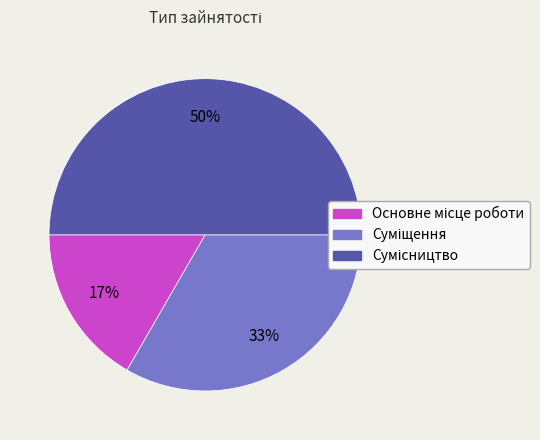

To the nearest percent, what is the average slice percentage?

33%